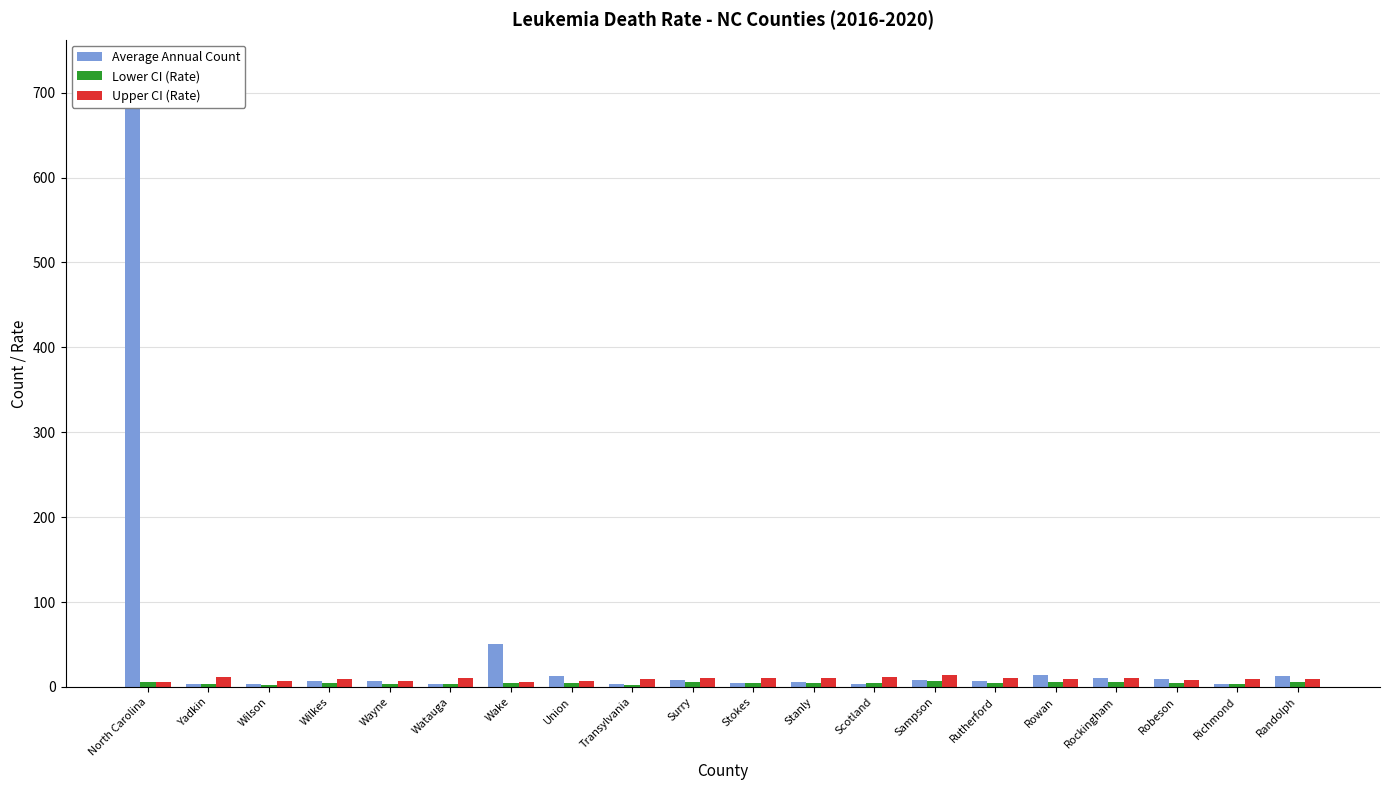

At which label is Average Annual Count closest to 364?

Wake